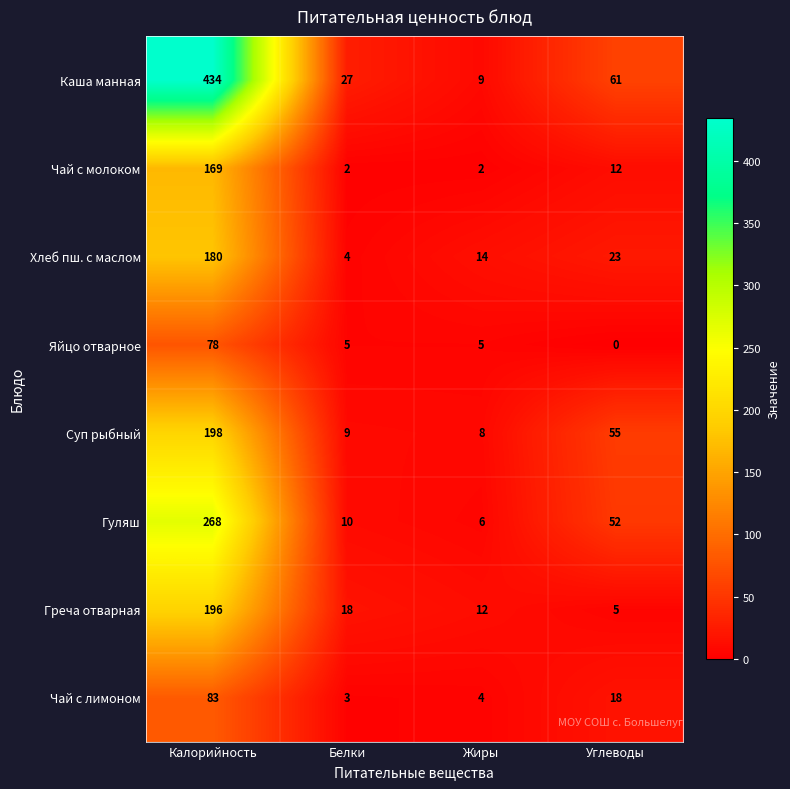

What is the difference between the second highest and second lowest values in the Чай с молоком series?

10